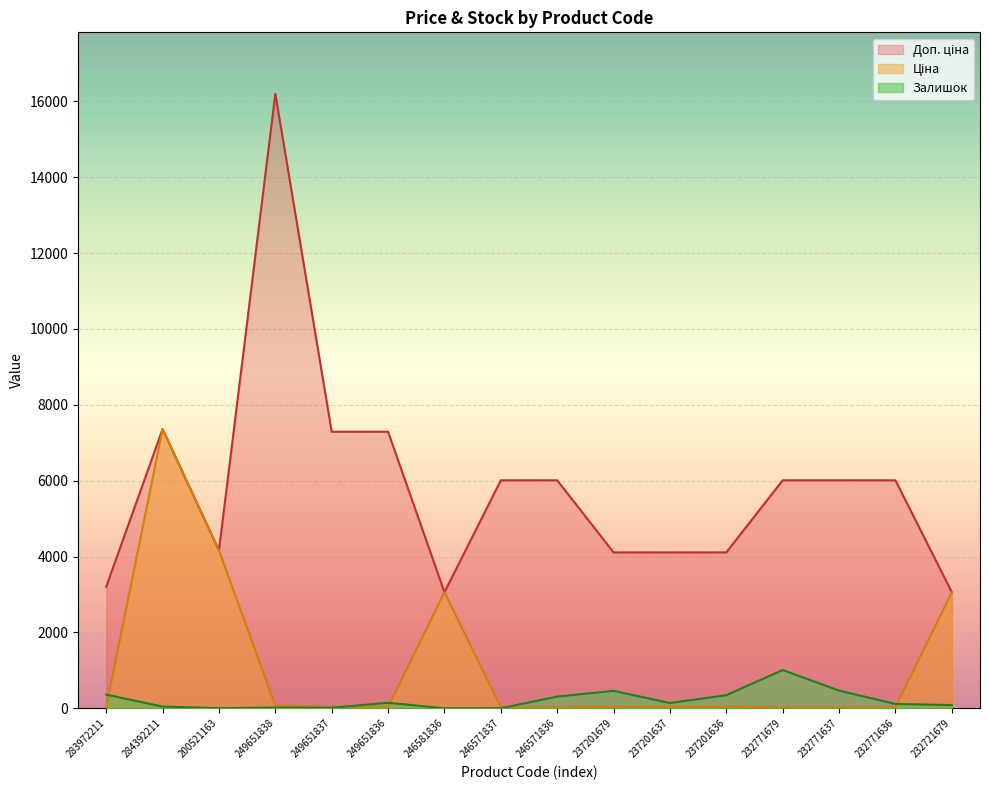

What is the sum of all Залишок values?

3504.0